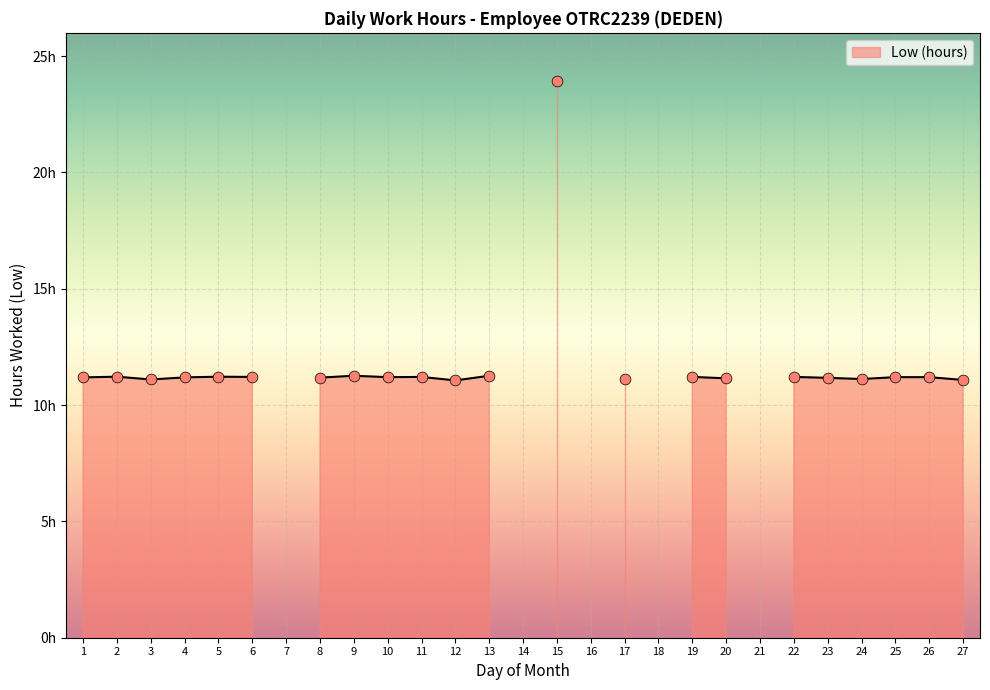

What is the ratio of the value at 1 to the value at 5?

1.0